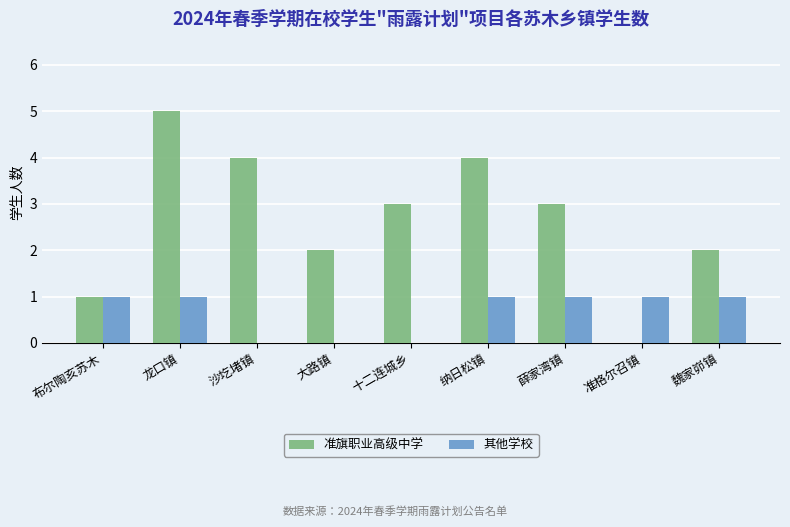

The value of 其他学校 at 龙口镇 is 2. True or false?

False